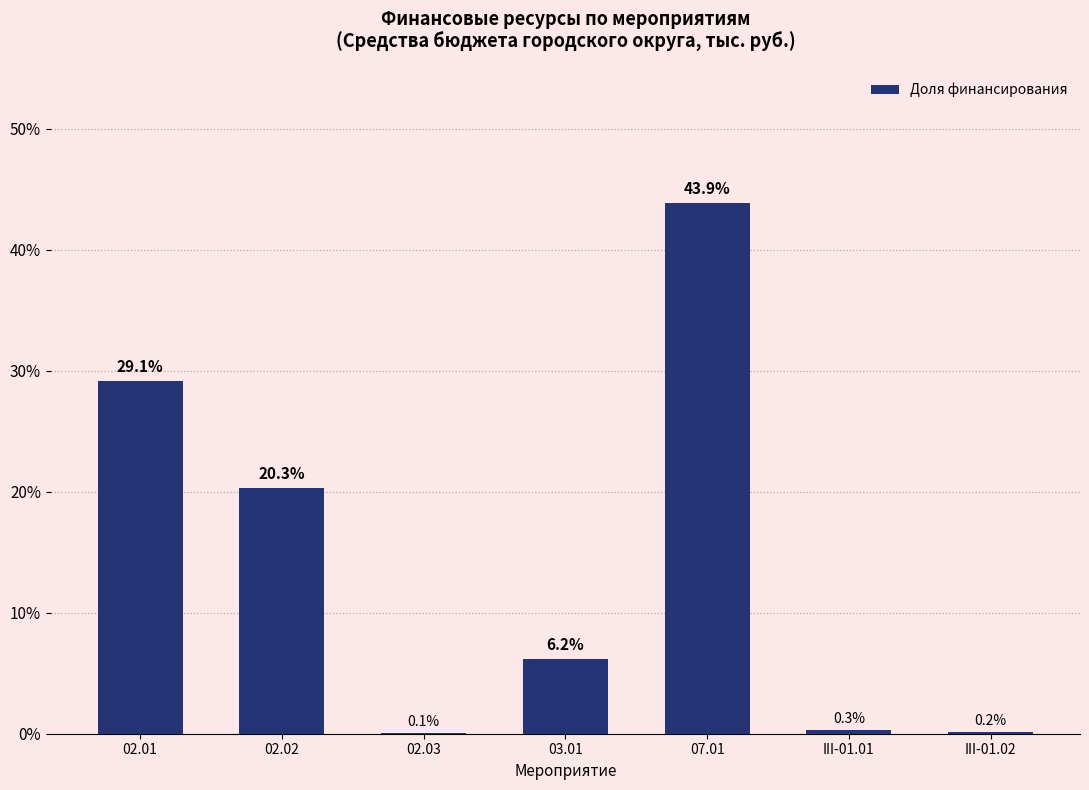

Reading left to right, list all the values displayed in this chart.

29.1	20.3	0.1	6.2	43.9	0.3	0.2